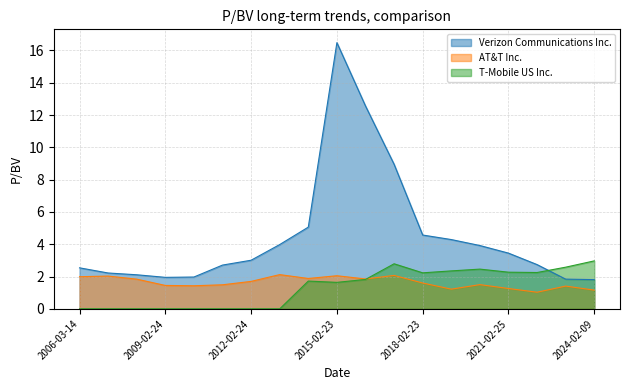

Does the chart have visible grid lines?

Yes